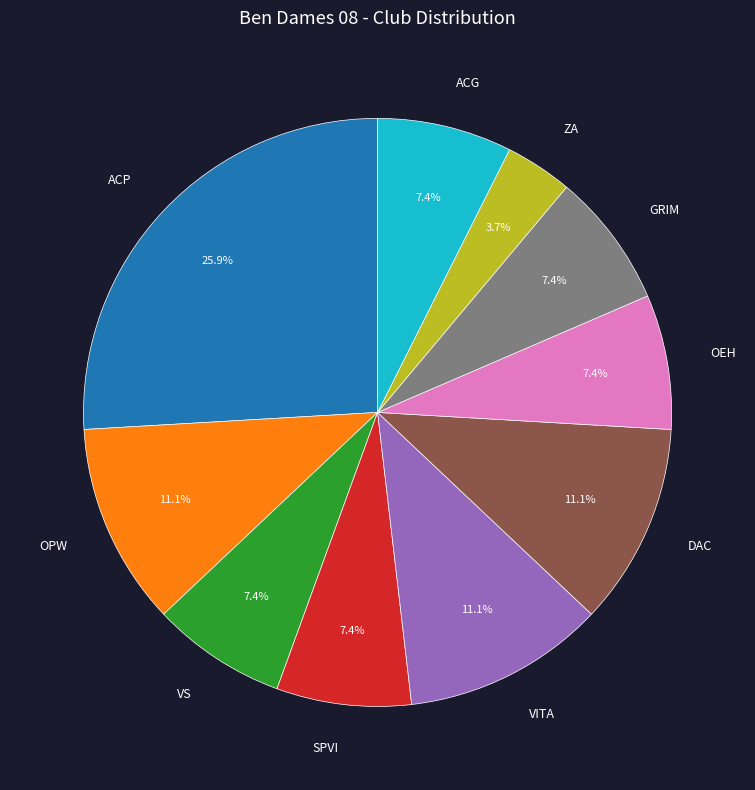

Is it true that SPVI is 16% of the pie?

False